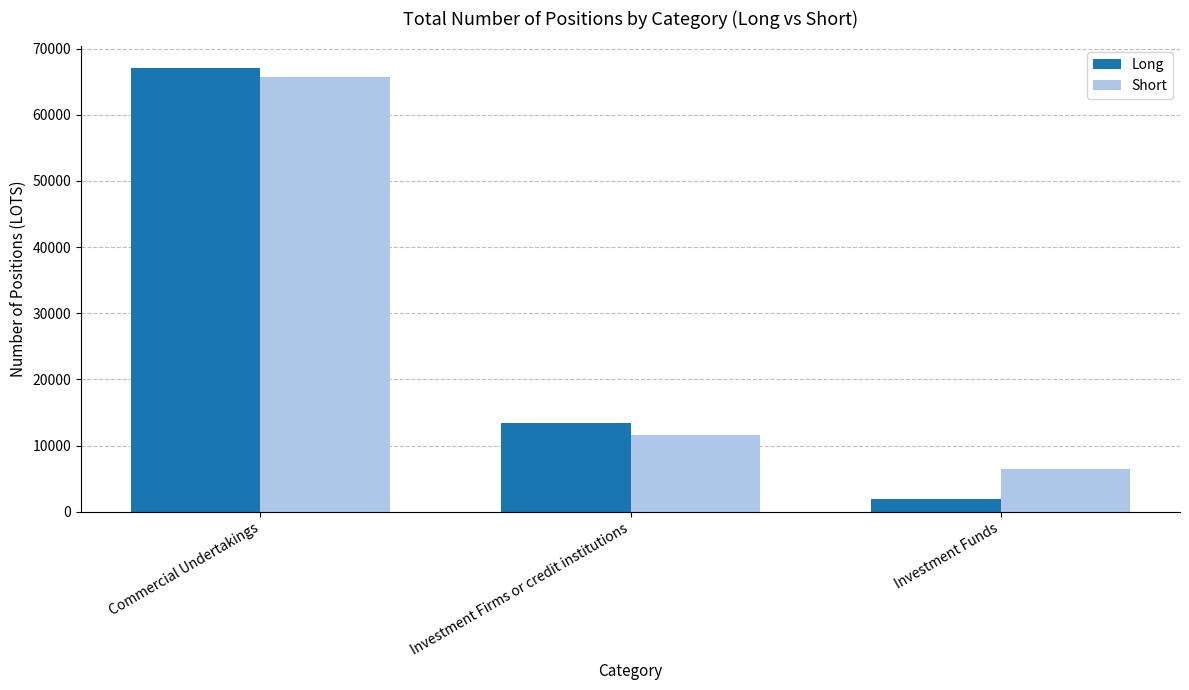

How many data points in Long are less than 13363?

1